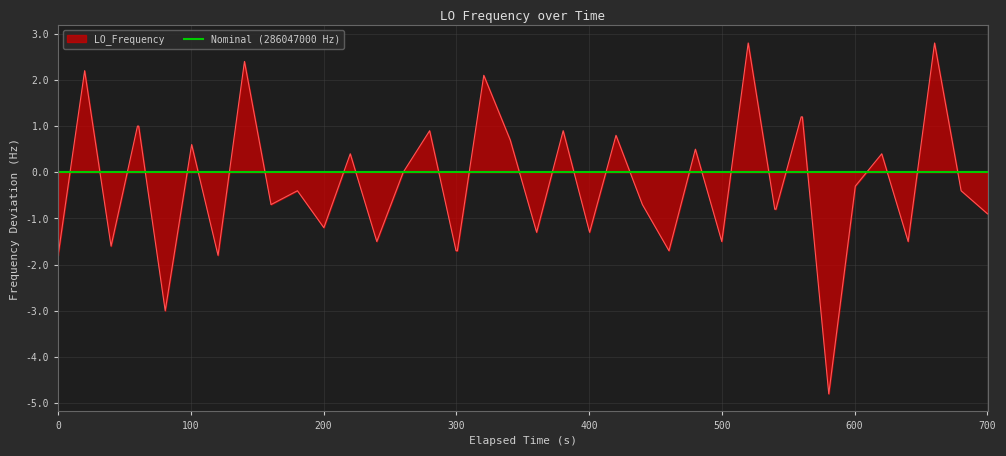

What is the lowest value of the LO_Frequency series?

-4.8